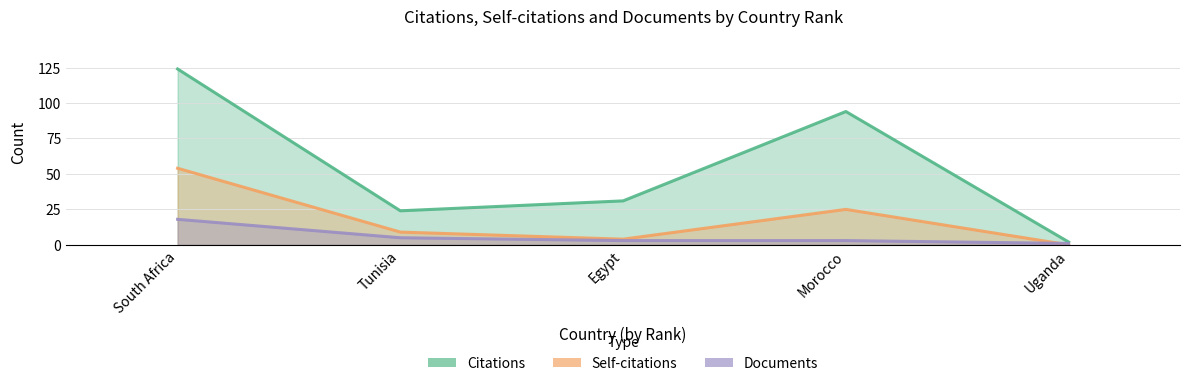

True or false: Citations has a value of 47 at Egypt.

False